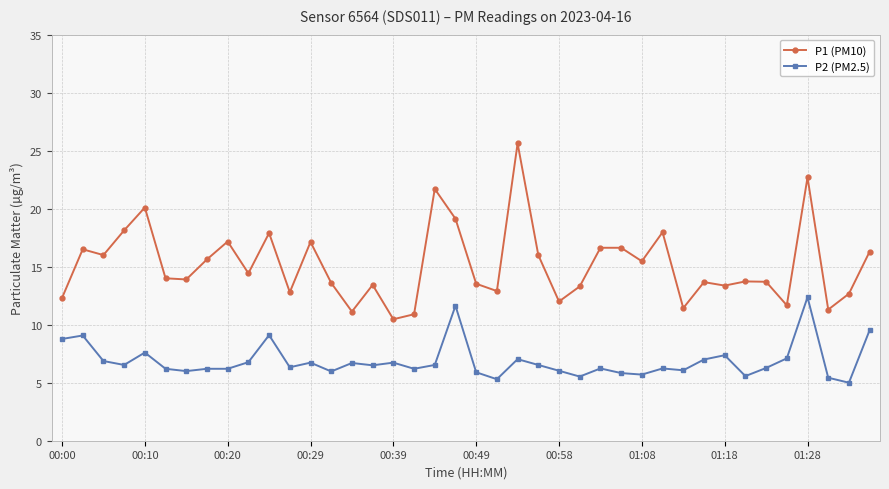

What is the greatest value displayed?

25.6